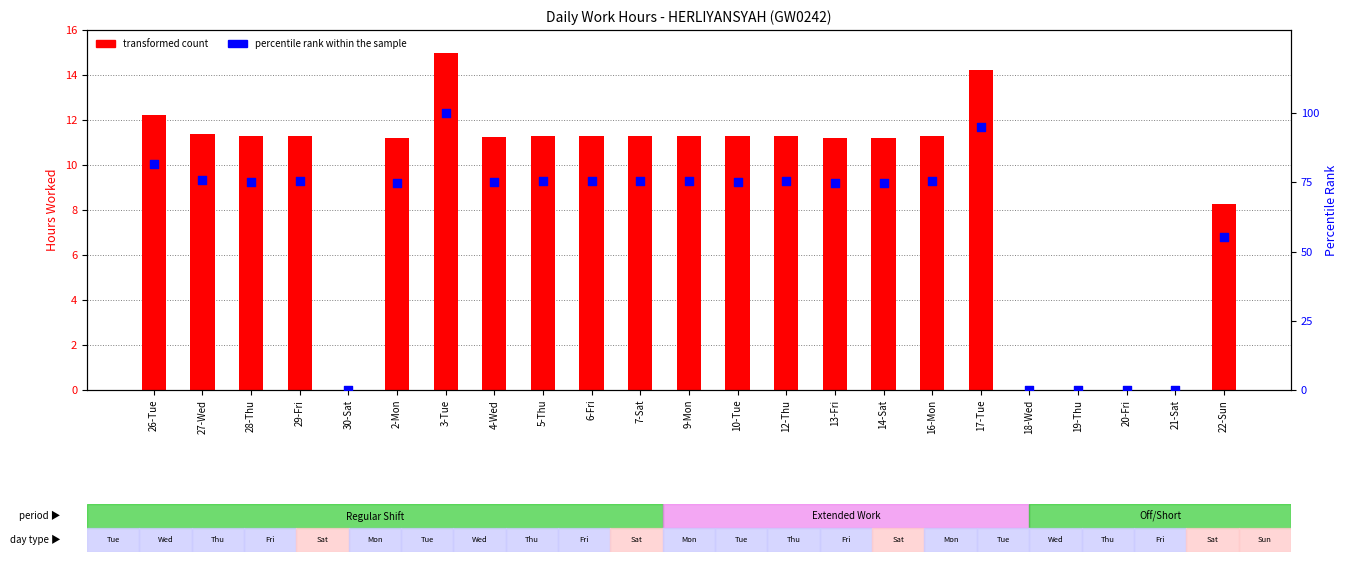

At how many categories does at least one series exceed 50?

18